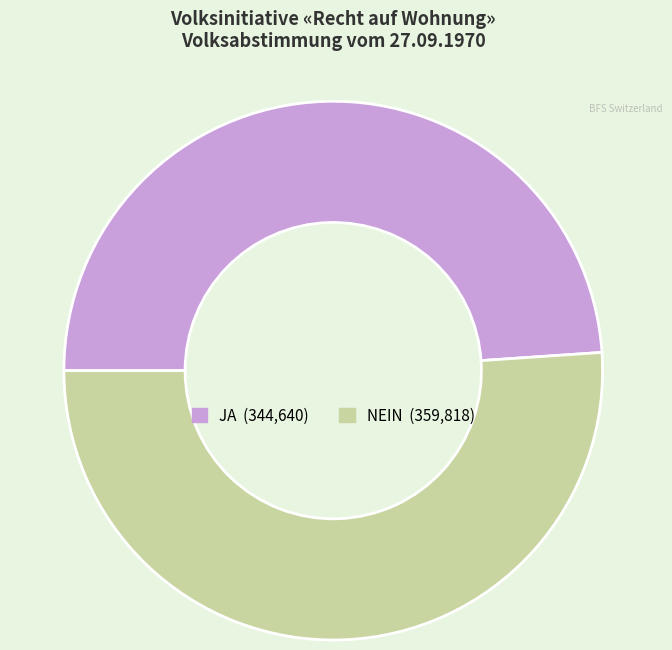

Which slice represents more than half of the pie?

NEIN